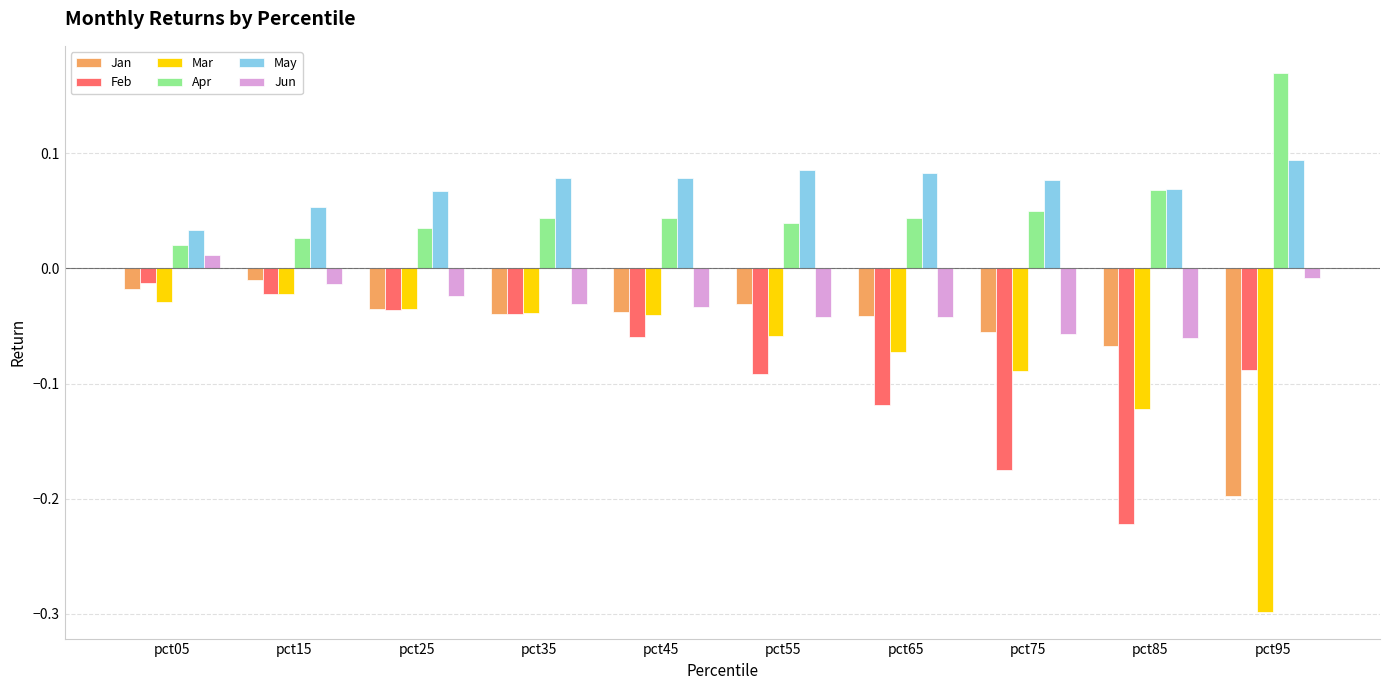

The value of Feb at pct85 is -0.4. True or false?

False